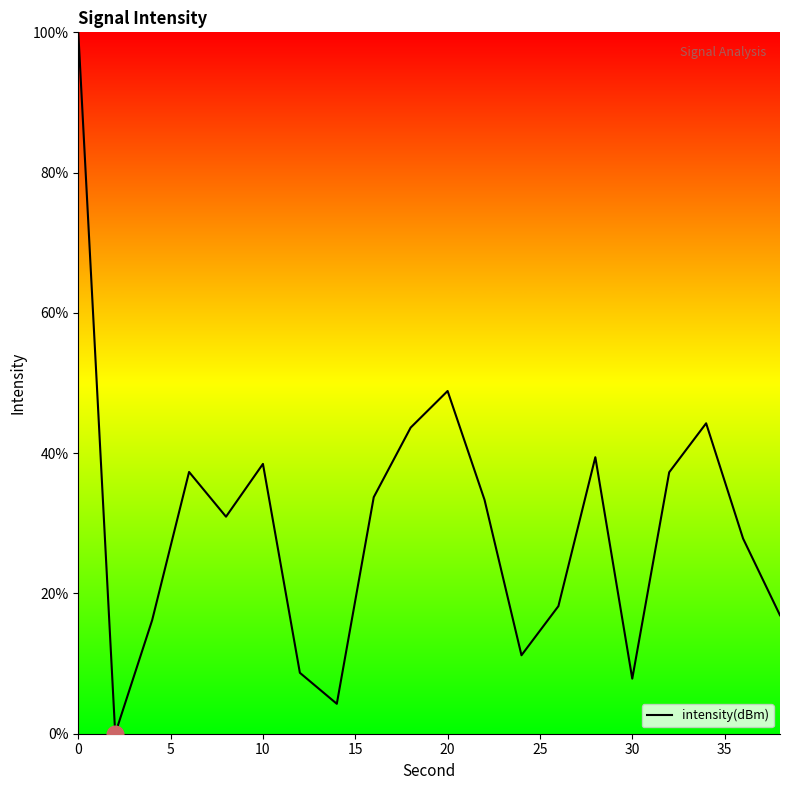

What is the difference between the maximum and minimum values?

100.0